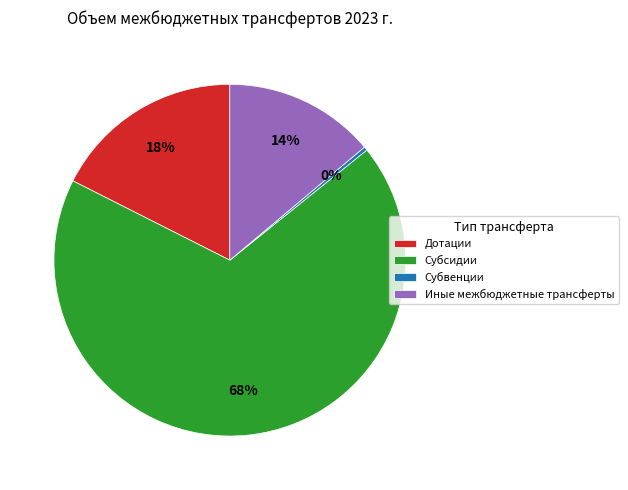

To the nearest percent, what percentage of the pie is Иные межбюджетные трансферты?

14%